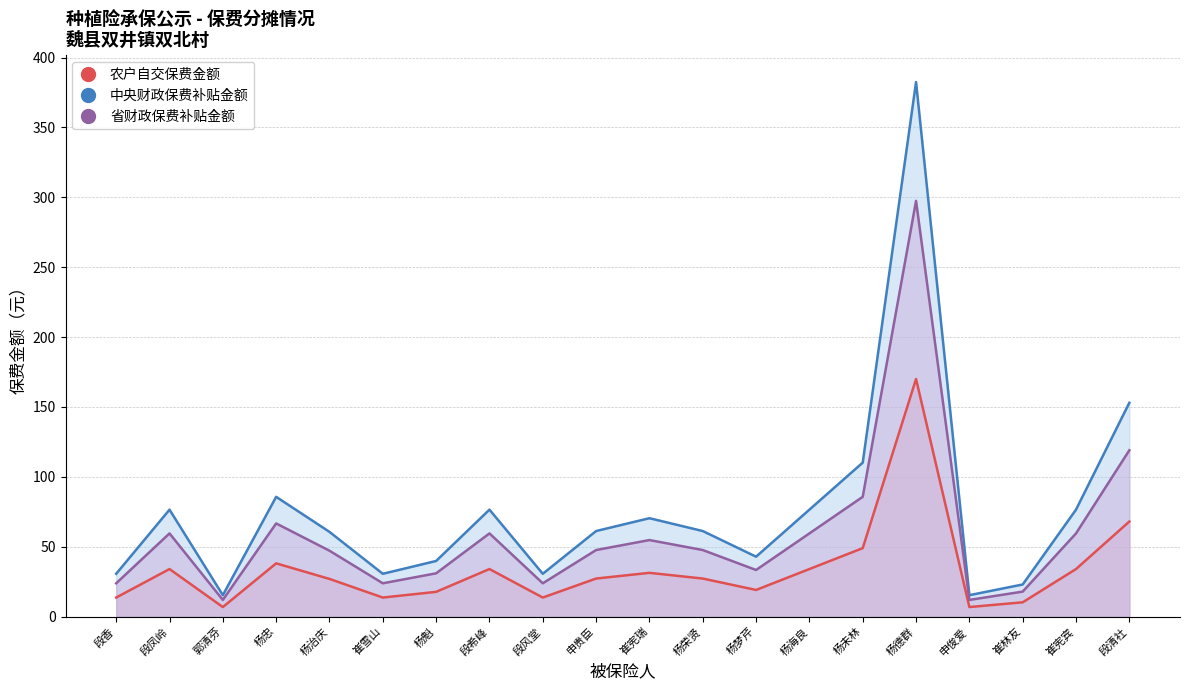

What is the difference between the 农户自交保费金额 values at 杨德群 and 崔林友?

159.8